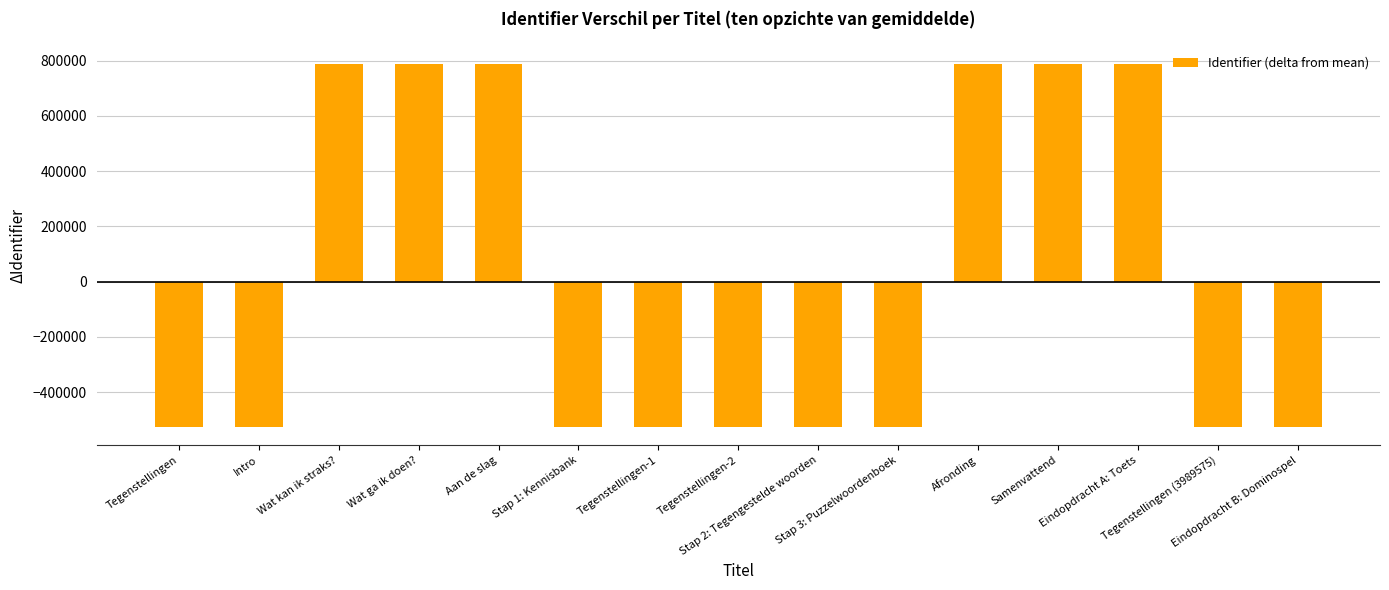

How many negative values are there?

9